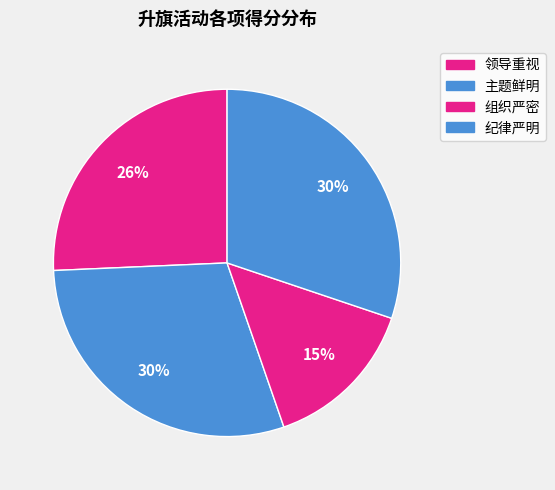

Count the number of slices in the pie.

4